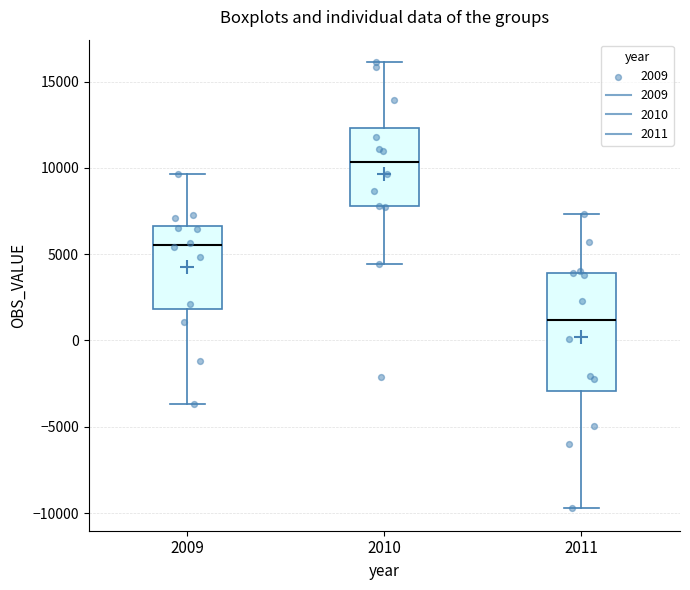

Reading left to right, read every box against the y-axis: the position of its median line, the range the box covers, and the ends of its whiskers. The values are not printed on the chart, so give them approximately, as read against the axis.

2009: median 5500, box 2000 to 6500, whiskers -3500 to 9500
2010: median 10500, box 8000 to 12500, whiskers 4500 to 16000
2011: median 1000, box -3000 to 4000, whiskers -9500 to 7500